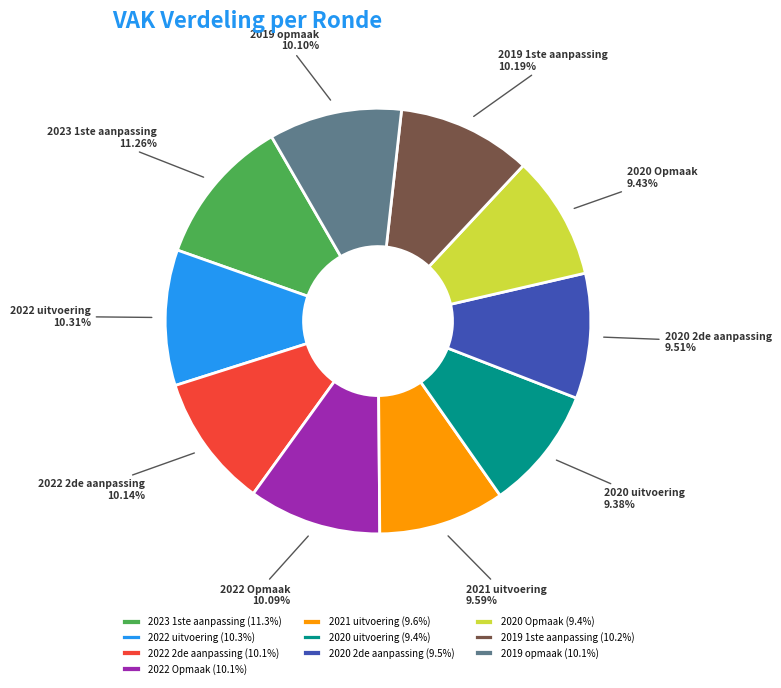

Does 2020 uitvoering account for over 50% of the chart?

No